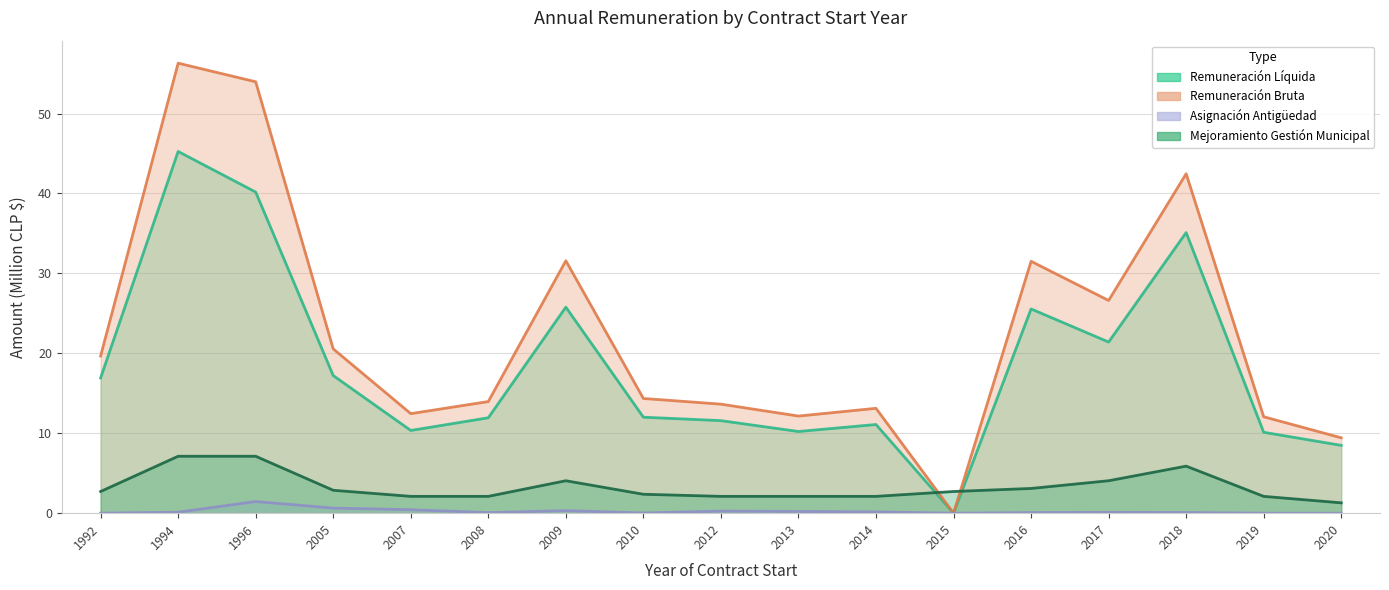

Reading right to left, extract all data points from this chart.

Remuneración Líquida (Anual $): 8.5	10.1	35.1	21.4	25.6	0.0	11.1	10.2	11.6	12.0	25.8	11.9	10.3	17.2	40.2	45.3	16.9
Remuneración Bruta (Anual $): 9.4	12.1	42.5	26.6	31.5	0.0	13.1	12.2	13.6	14.4	31.6	14.0	12.5	20.6	54.0	56.3	19.7
Asignación de Antigüedad (Anual $): 0.0	0.0	0.1	0.1	0.1	0.0	0.2	0.2	0.3	0.0	0.3	0.1	0.4	0.6	1.5	0.1	0.0
Mejoramiento Gestión Municipal Asignación (Anual $): 1.3	2.1	5.9	4.1	3.1	2.7	2.1	2.1	2.1	2.4	4.1	2.1	2.1	2.9	7.1	7.1	2.7